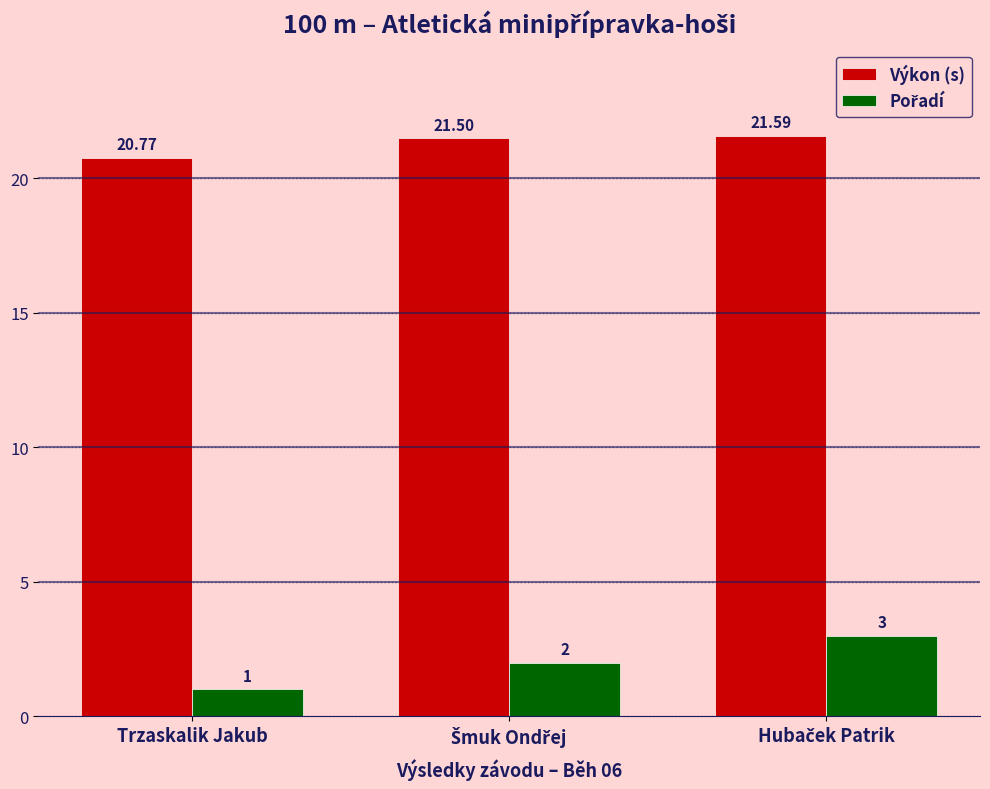

Which category has the lowest value in the Výkon (s) series?

Trzaskalik Jakub